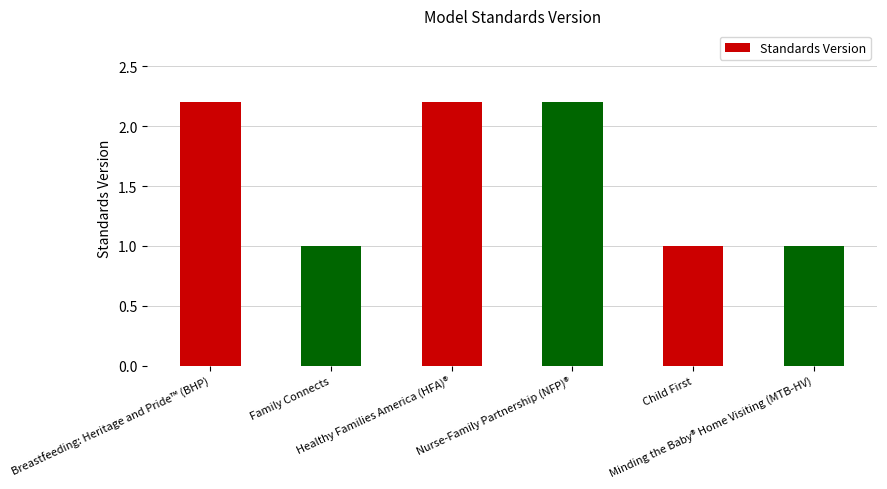

What is the maximum value shown in the chart?

2.2